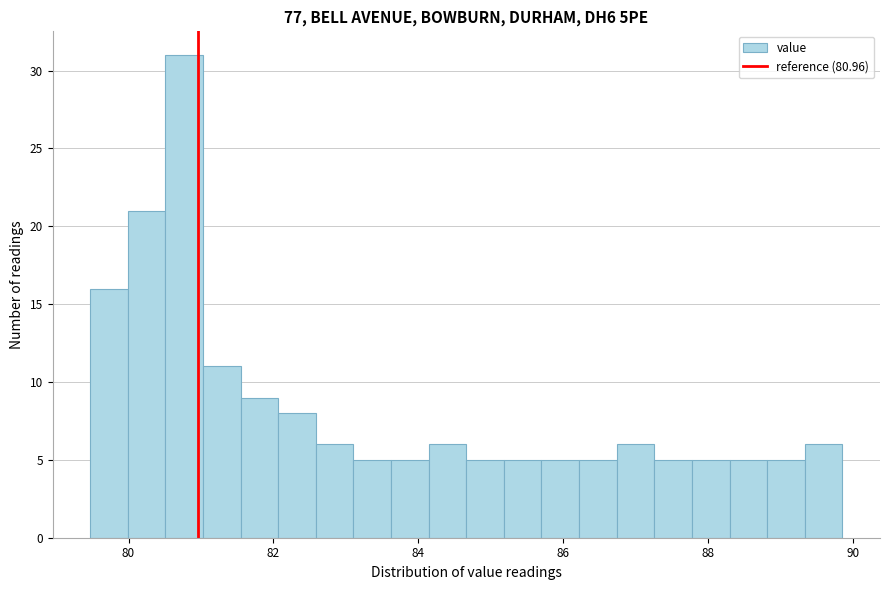

Around what value on the x-axis is the tallest bar? Give the approximate position of its centre, as read against the axis.

80.8